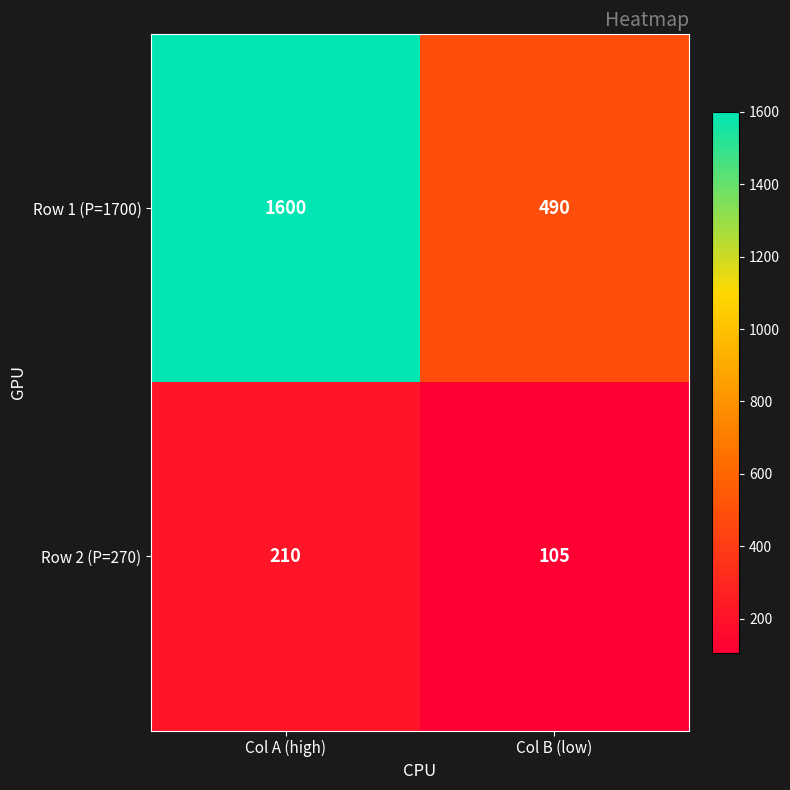

Reading right to left, transcribe all the data shown in this chart.

Row 1 (P=1700): 490	1600
Row 2 (P=270): 105	210